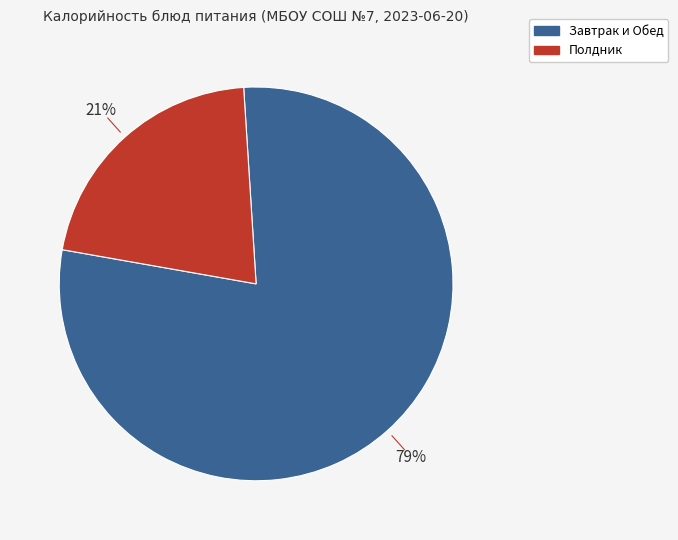

To the nearest percent, what is the average slice percentage?

50%